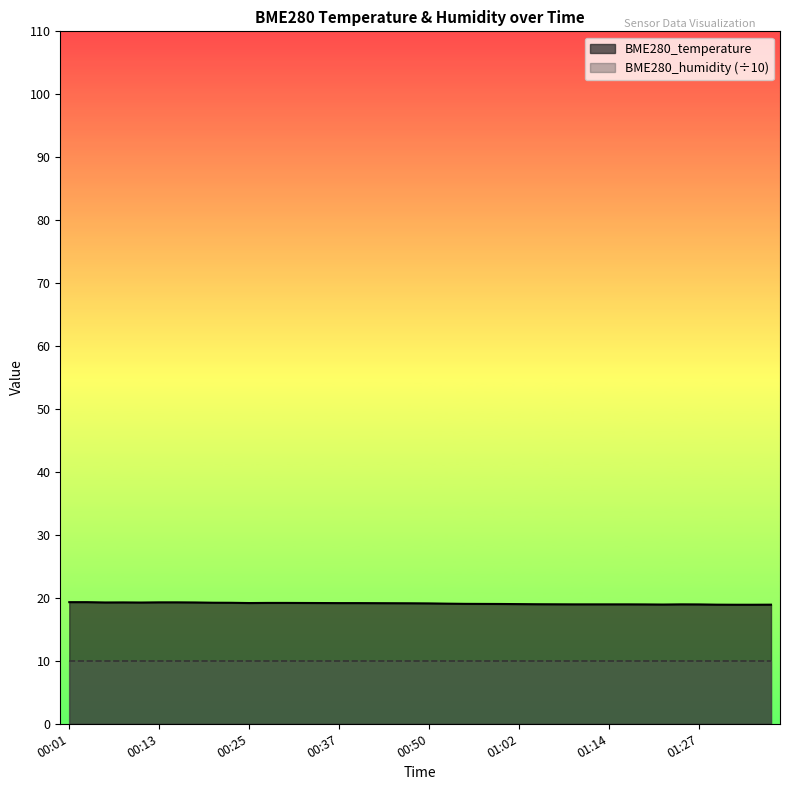

How many categories are shown in the chart?

40